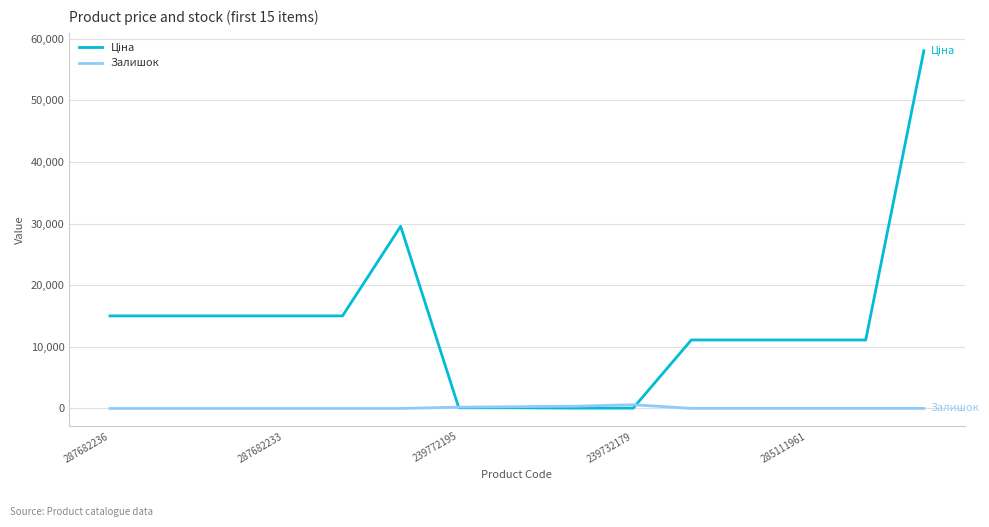

Is this an area chart (filled region under the line)?

No